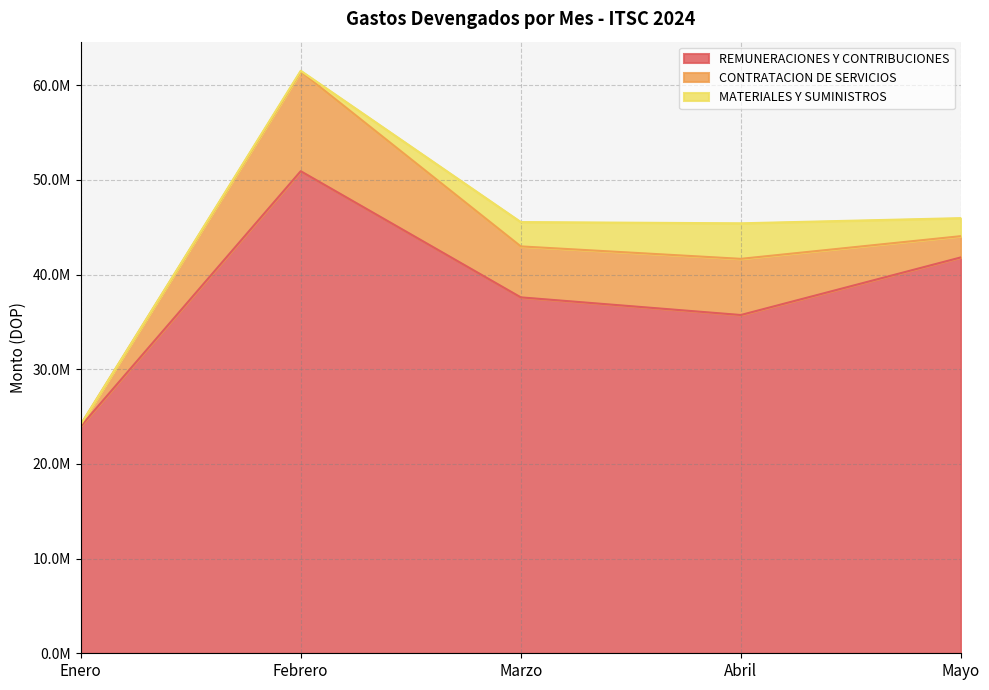

How many interior local peaks does the REMUNERACIONES Y CONTRIBUCIONES series have?

1